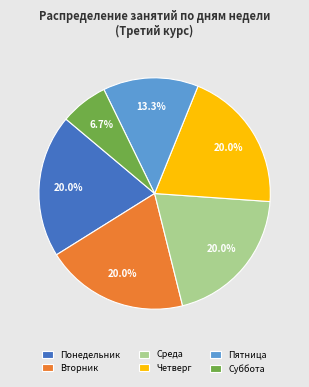

Which category has the smallest portion of the pie?

Суббота